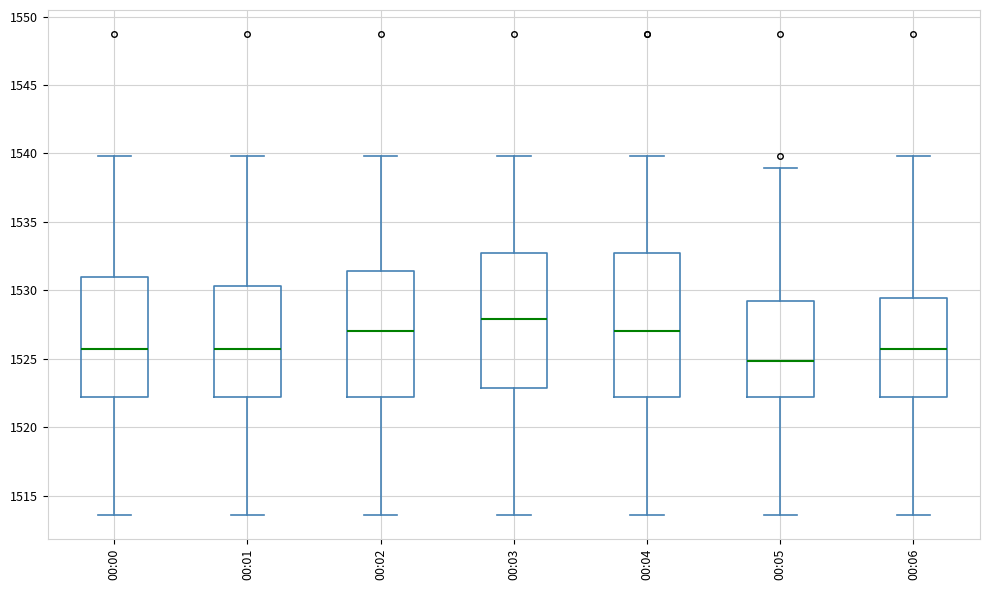

Reading left to right, read every box against the y-axis: the position of its median line, the range the box covers, and the ends of its whiskers. The values are not printed on the chart, so give them approximately, as read against the axis.

00:00: median 1525.5, box 1522.0 to 1531.0, whiskers 1513.5 to 1540.0
00:01: median 1525.5, box 1522.0 to 1530.5, whiskers 1513.5 to 1540.0
00:02: median 1527.0, box 1522.0 to 1531.5, whiskers 1513.5 to 1540.0
00:03: median 1528.0, box 1523.0 to 1532.5, whiskers 1513.5 to 1540.0
00:04: median 1527.0, box 1522.0 to 1532.5, whiskers 1513.5 to 1540.0
00:05: median 1525.0, box 1522.0 to 1529.0, whiskers 1513.5 to 1539.0
00:06: median 1525.5, box 1522.0 to 1529.5, whiskers 1513.5 to 1540.0